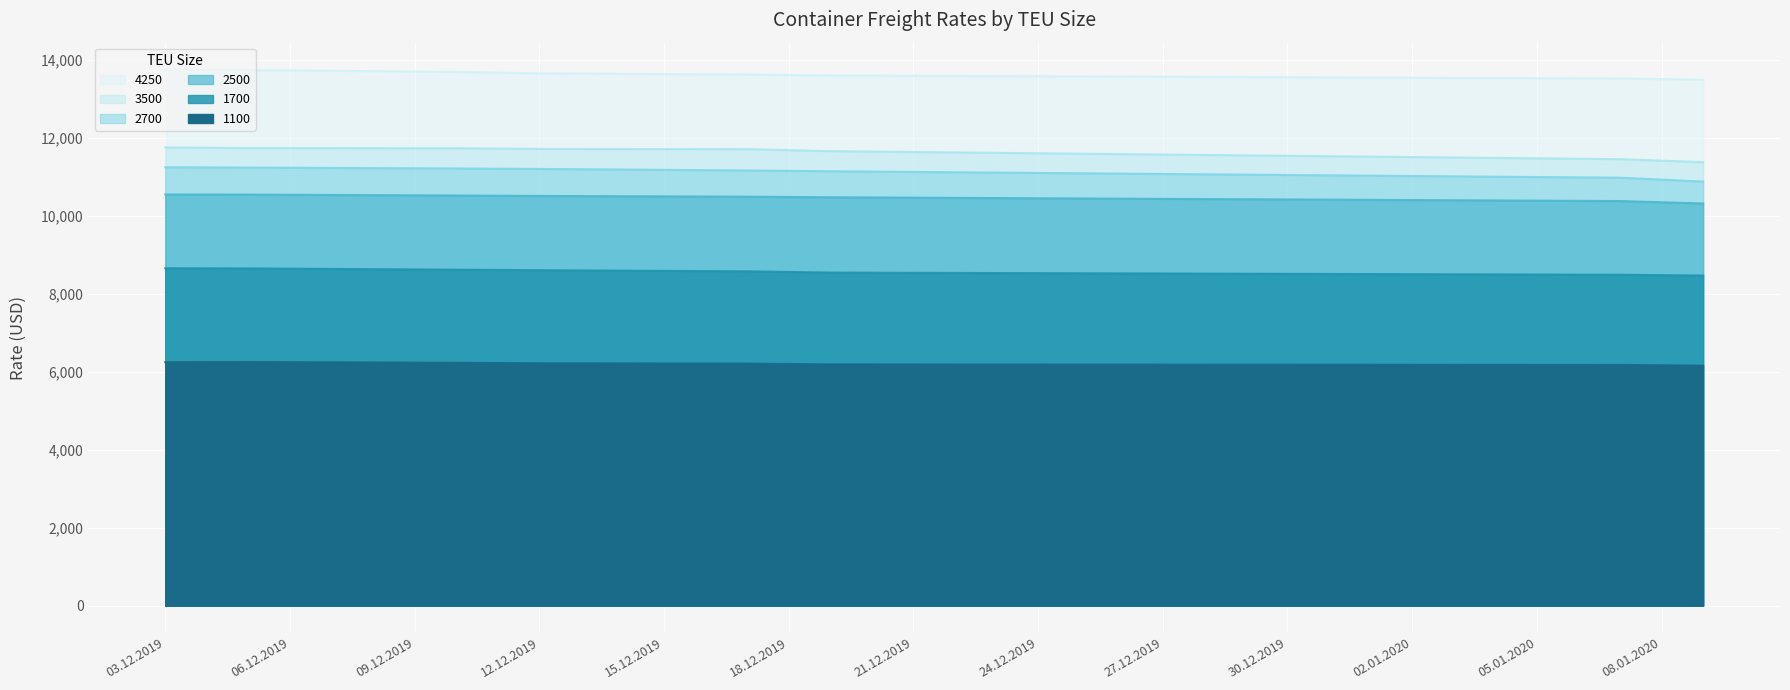

What is the value of the 1100 point at the 4th from the left?

6220